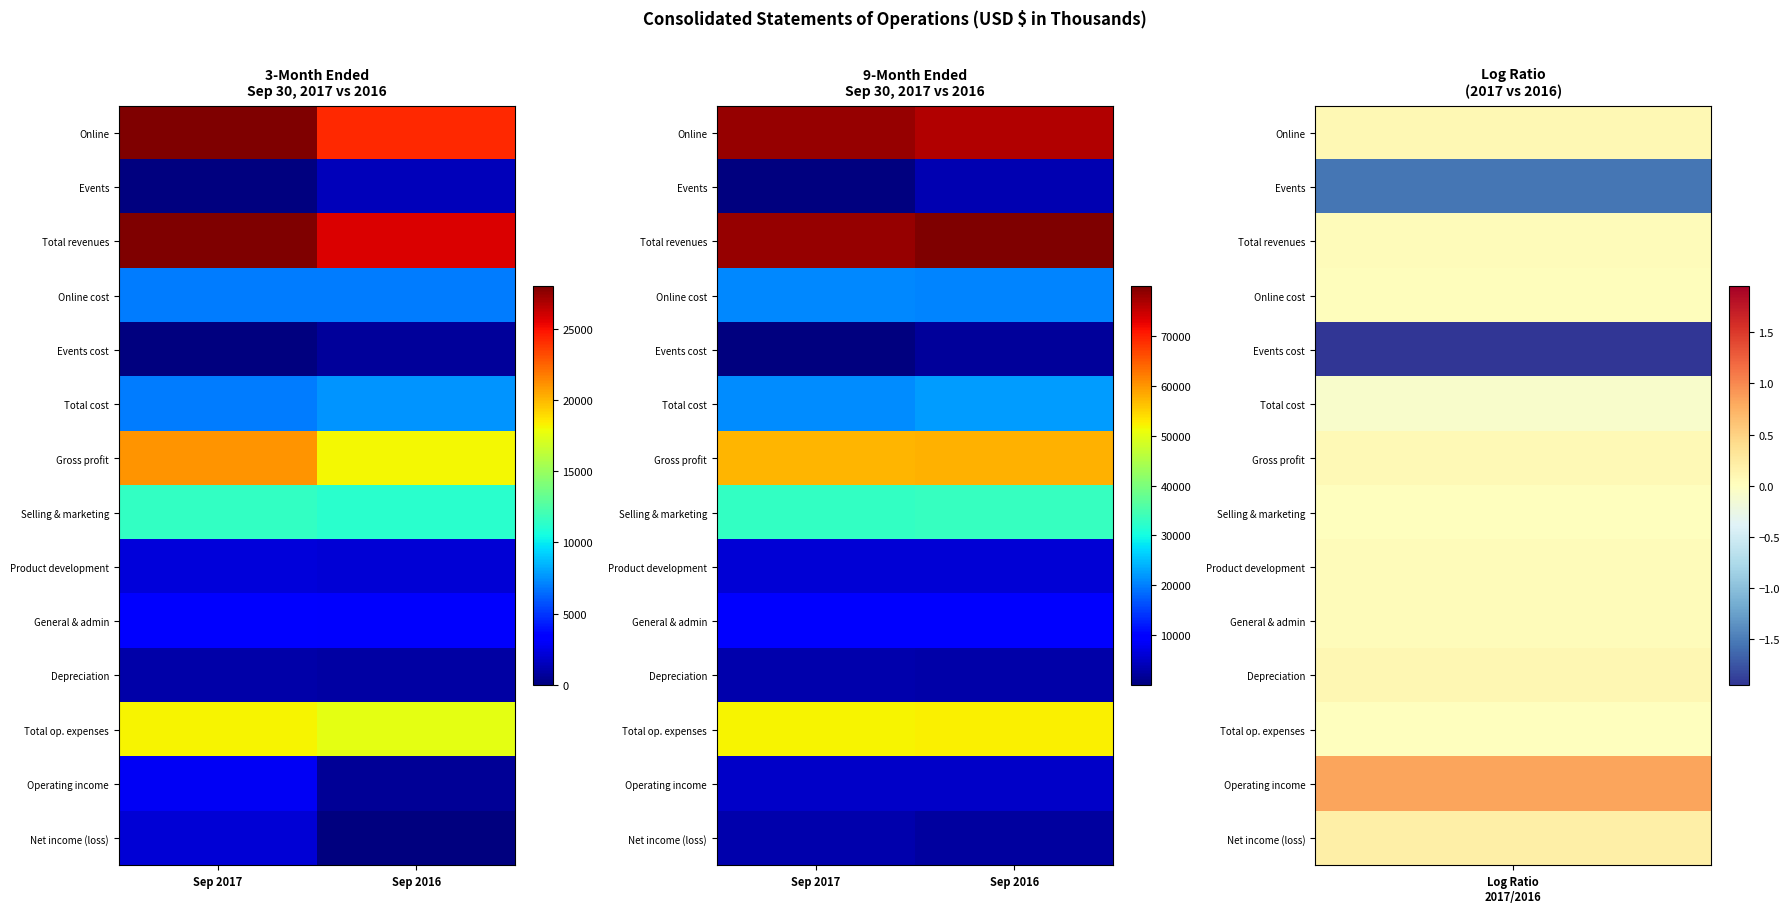

What is the total value across all series at Sep 2016?

373886